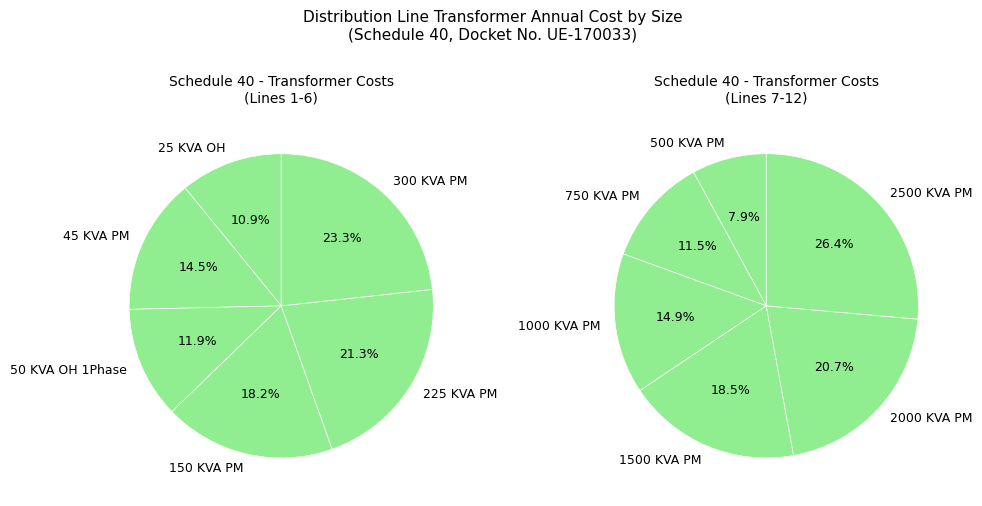

What is the smallest slice in the pie chart?

25 KVA OH